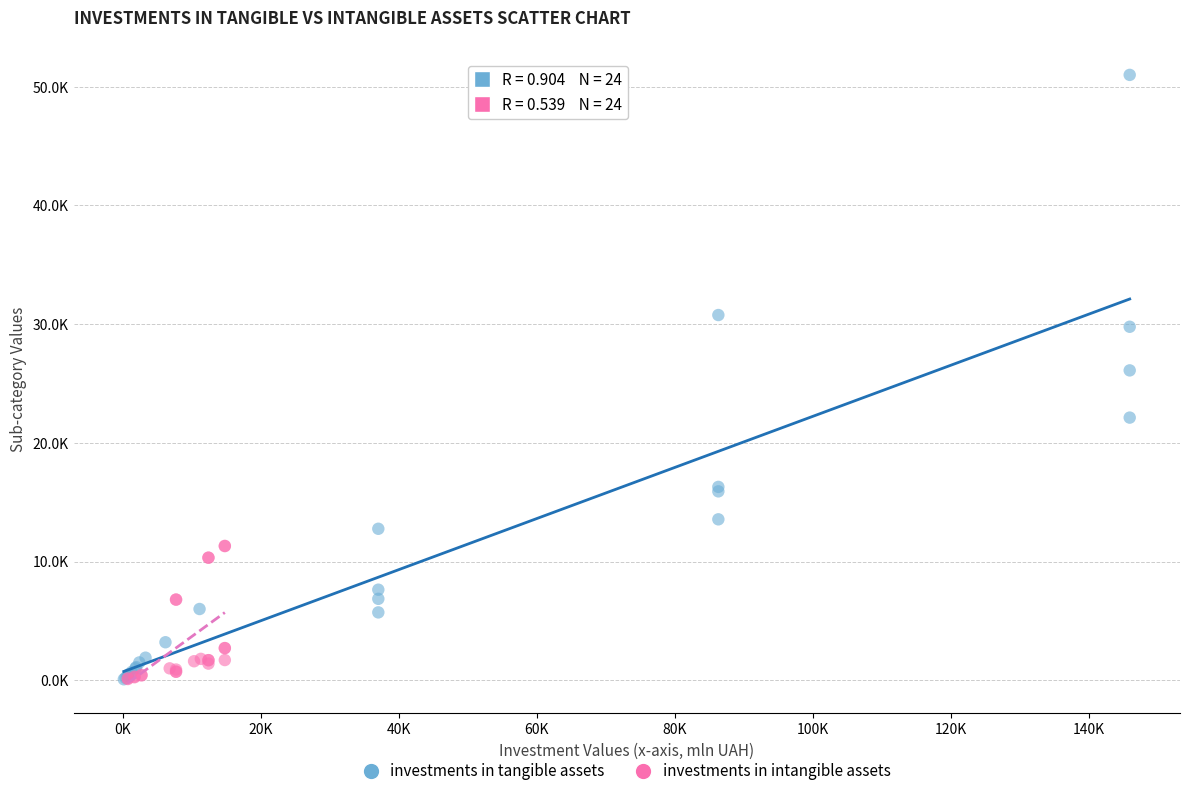

What are all the series names shown in the legend?

investments in tangible assets, investments in intangible assets